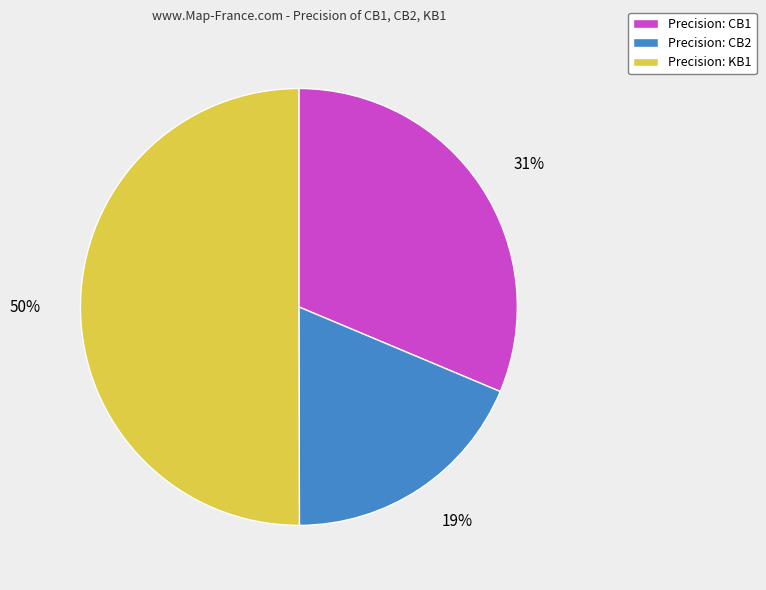

To the nearest percent, what is the average slice percentage?

33%